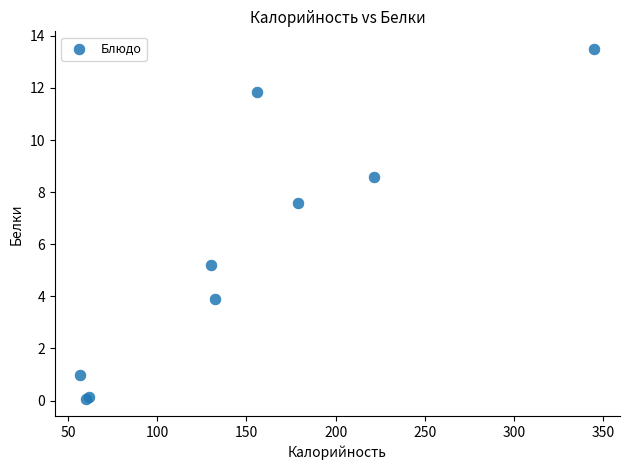

What Y value in the scatter plot is closest to 6?

5.2